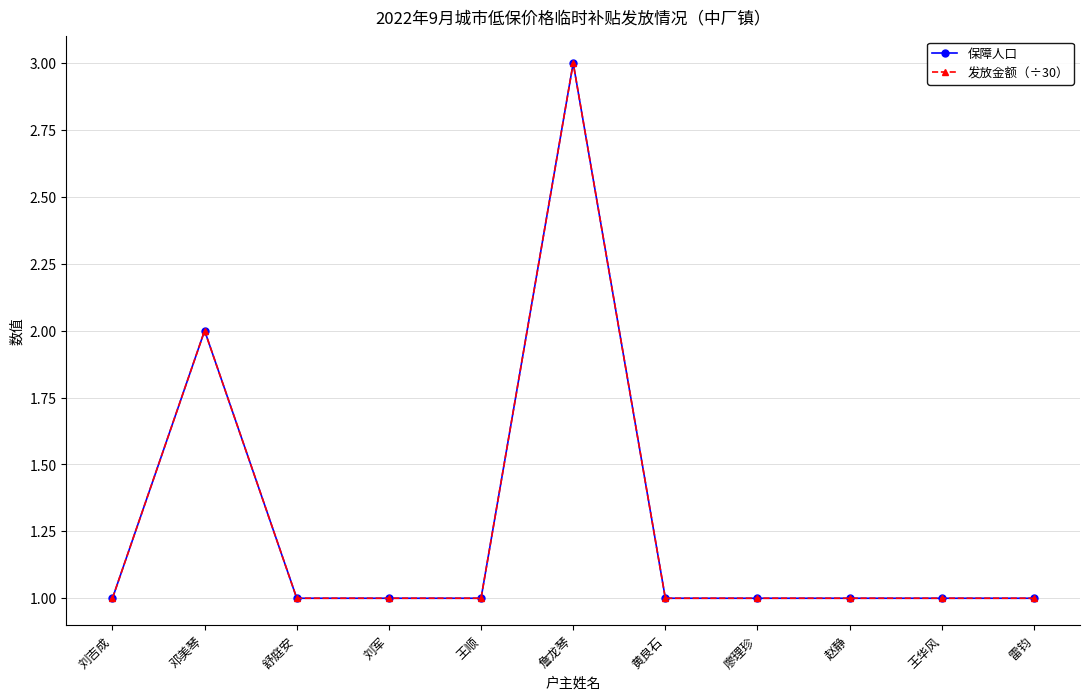

Where is 发放金额（÷30） nearest to the value 2?

邓美琴